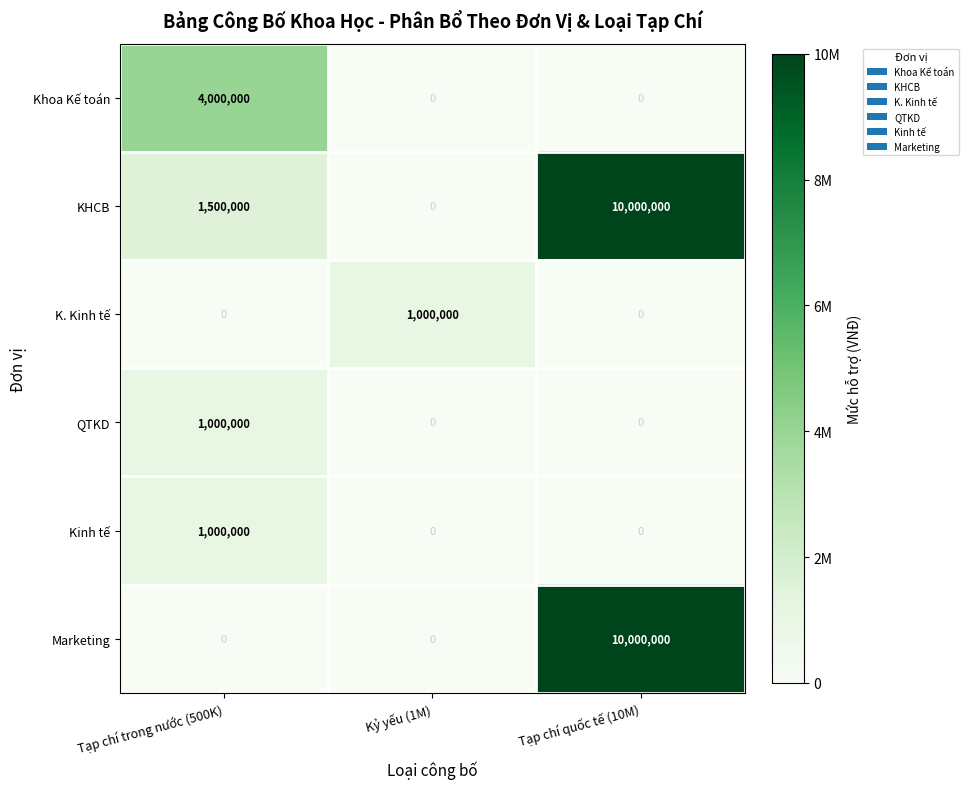

Which category has the highest value across all series?

Tạp chí quốc tế (10M)